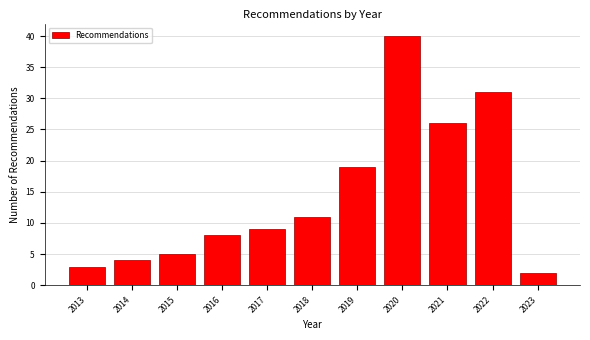

Reading left to right, list all the values displayed in this chart.

2013=3	2014=4	2015=5	2016=8	2017=9	2018=11	2019=19	2020=40	2021=26	2022=31	2023=2